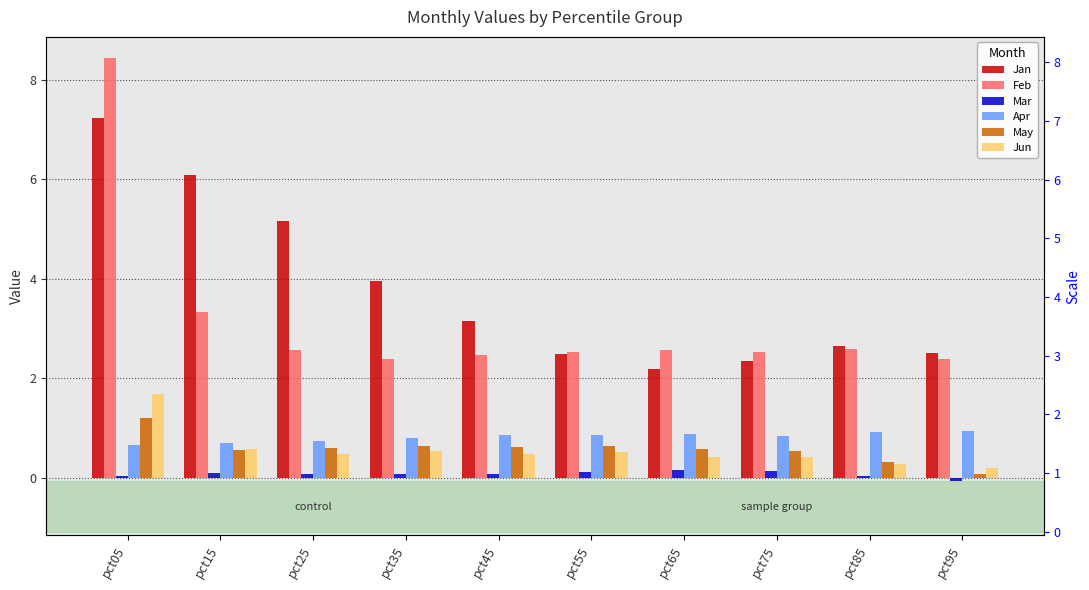

What is the spread (max minus min) of values at pct45?

3.1